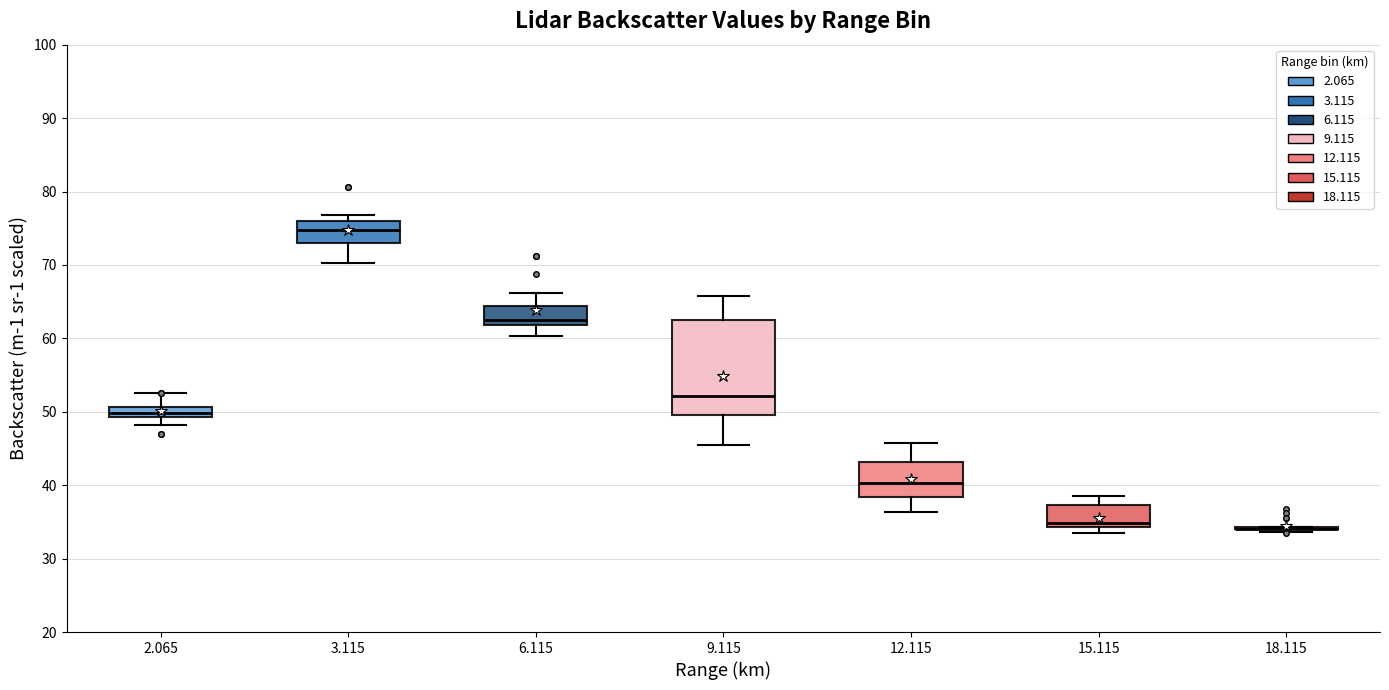

Comparing the boxes themselves (not the whiskers), which one is the tallest?

9.115